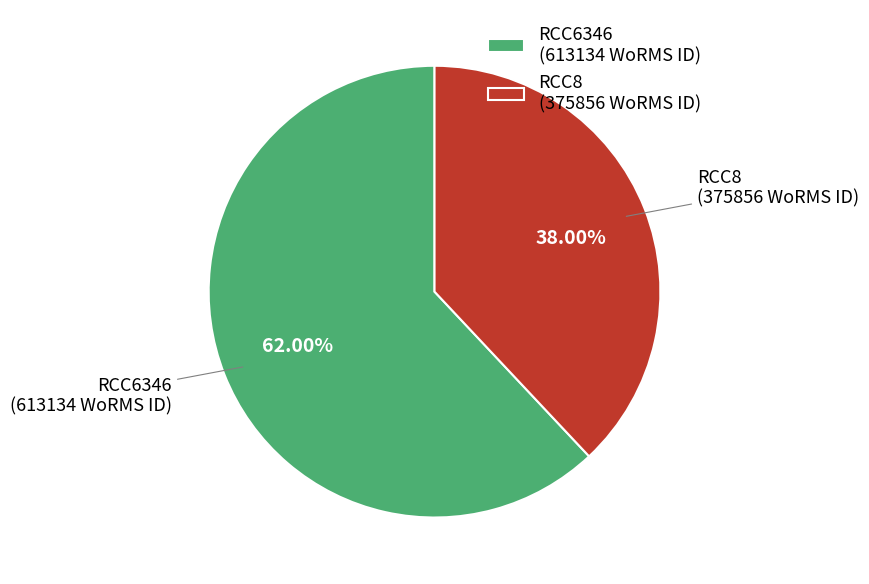

Is it true that RCC8 is 38% of the pie?

True